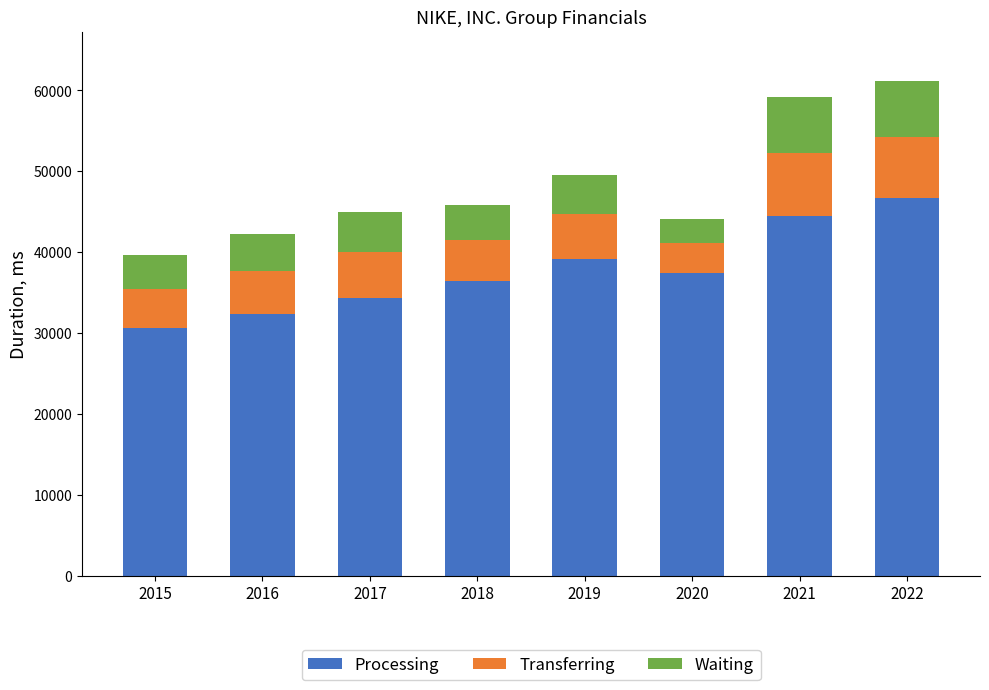

Count the number of categories in the chart.

8